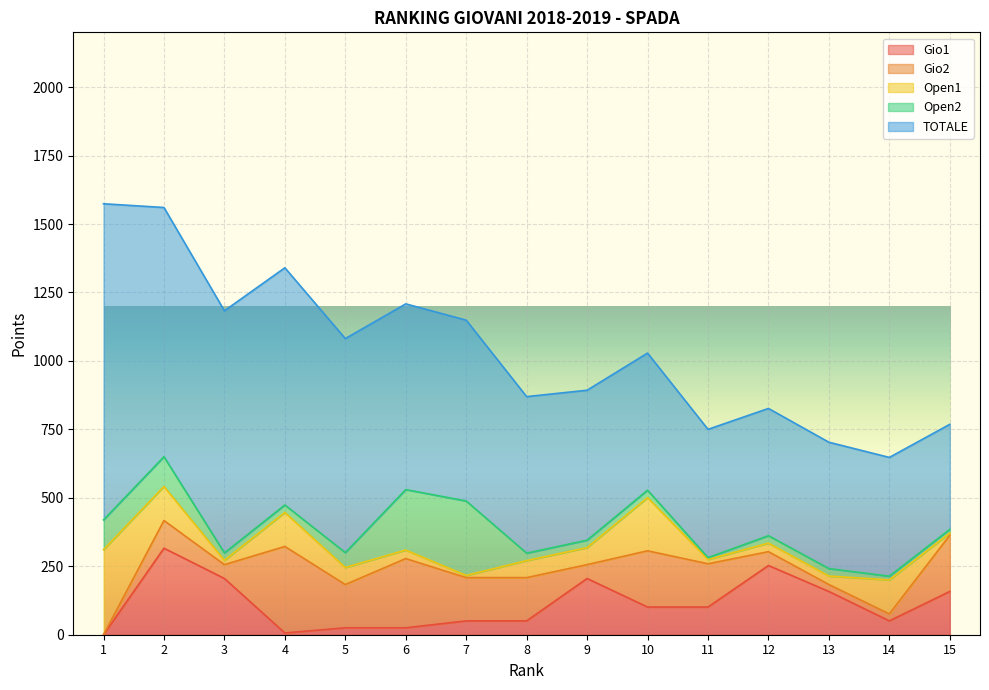

What is the difference between the maximum and minimum values in the Gio1 series?

316.0